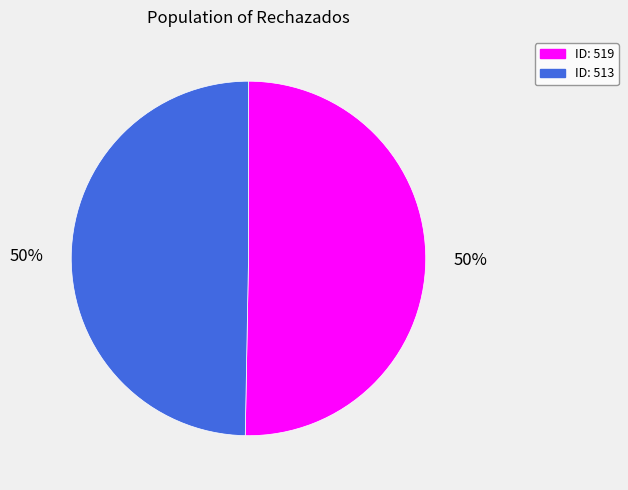

To the nearest percent, what is the average slice percentage?

50%